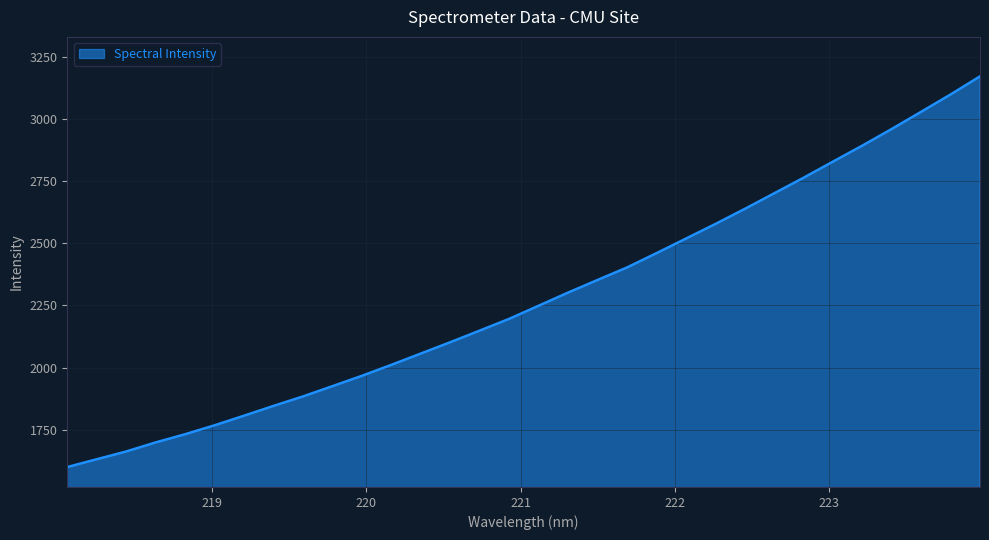

What is the maximum value shown in the chart?

3170.7